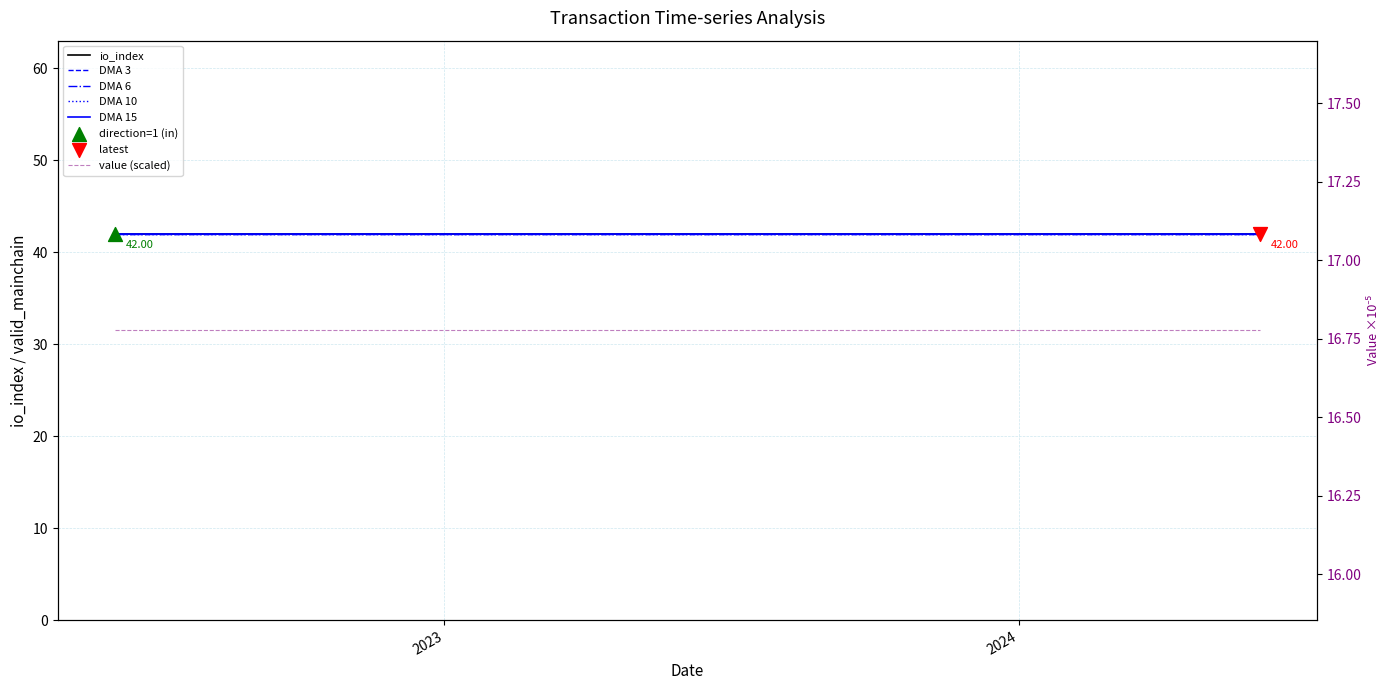

Is the value of DMA 3 at 9 greater than the value of DMA 15 at 12?

No